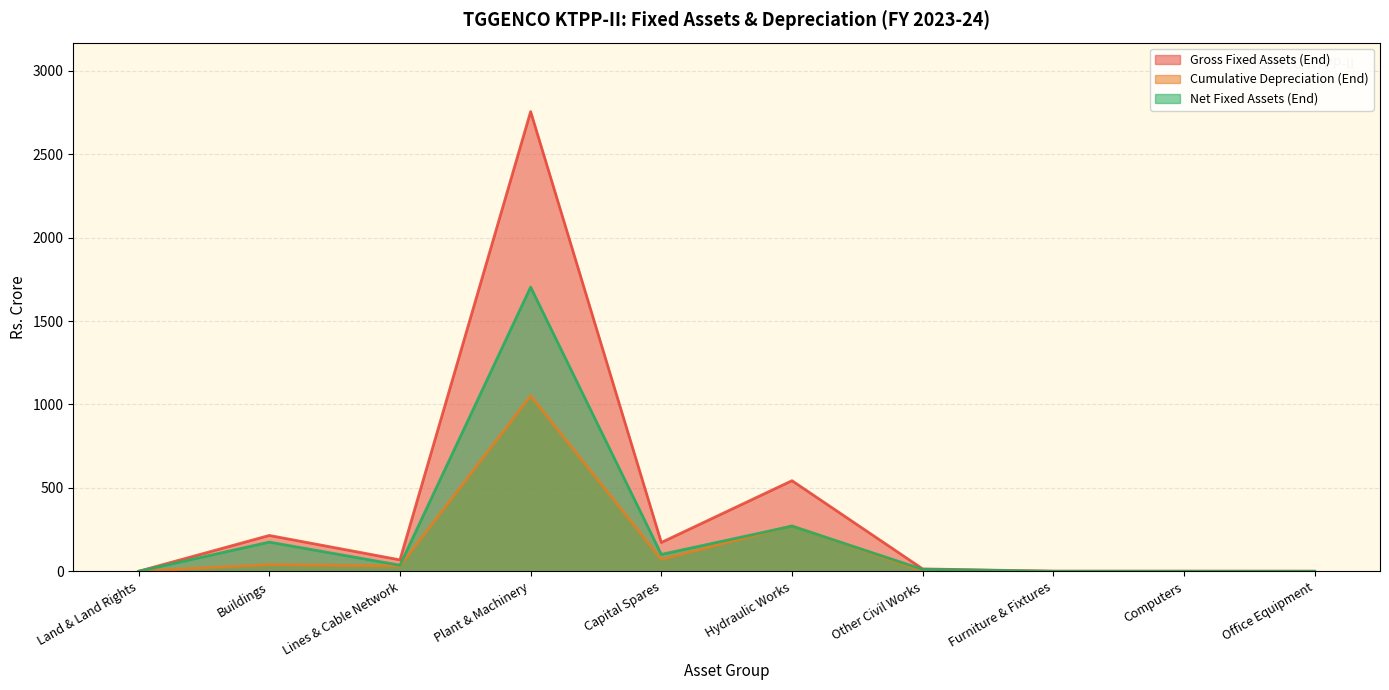

True or false: Gross Fixed Assets (End) has a value of 0.1 at Office Equipment.

True